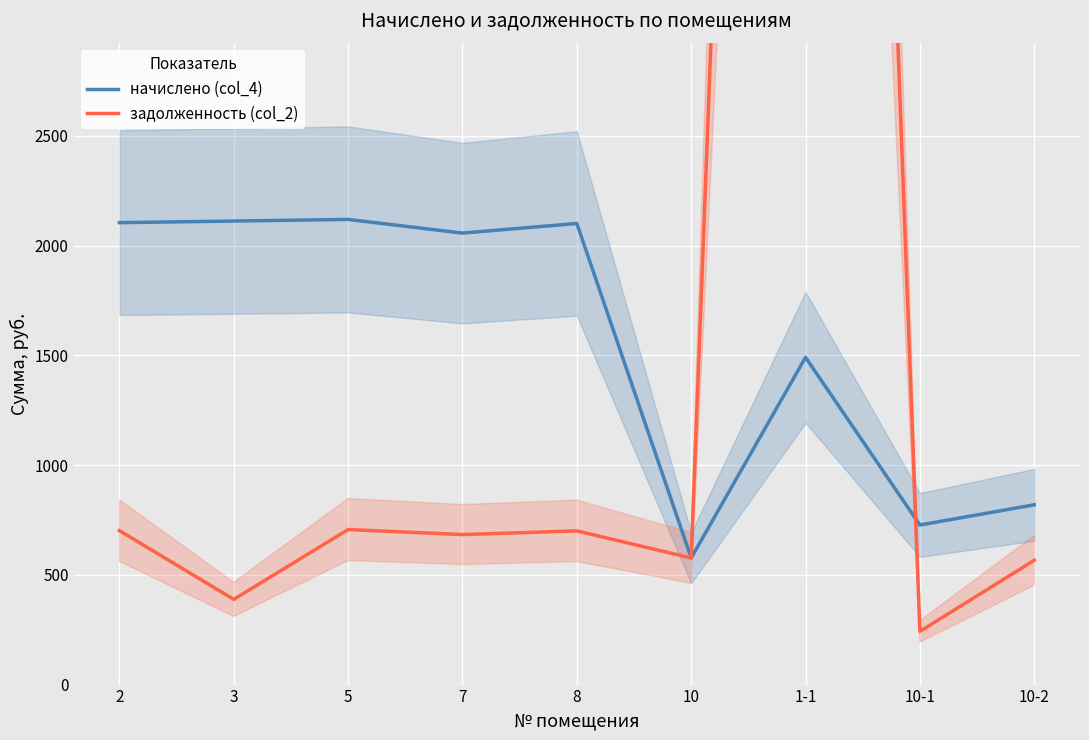

Where is the first local minimum for задолженность (col_2)?

3